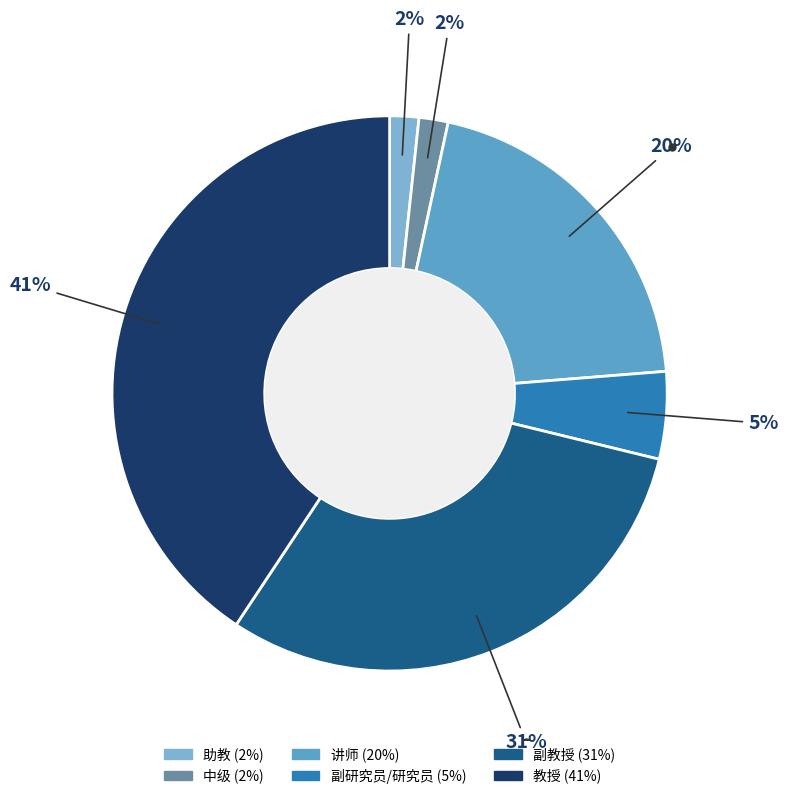

To the nearest percent, what is the average slice percentage?

17%